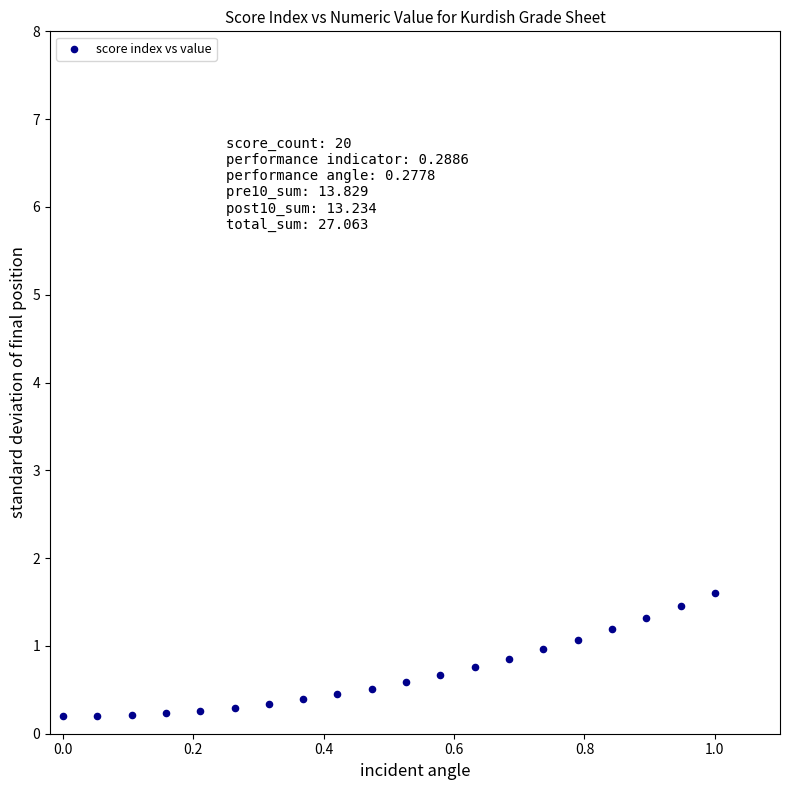

What is the range of X values (max minus min)?

1.0